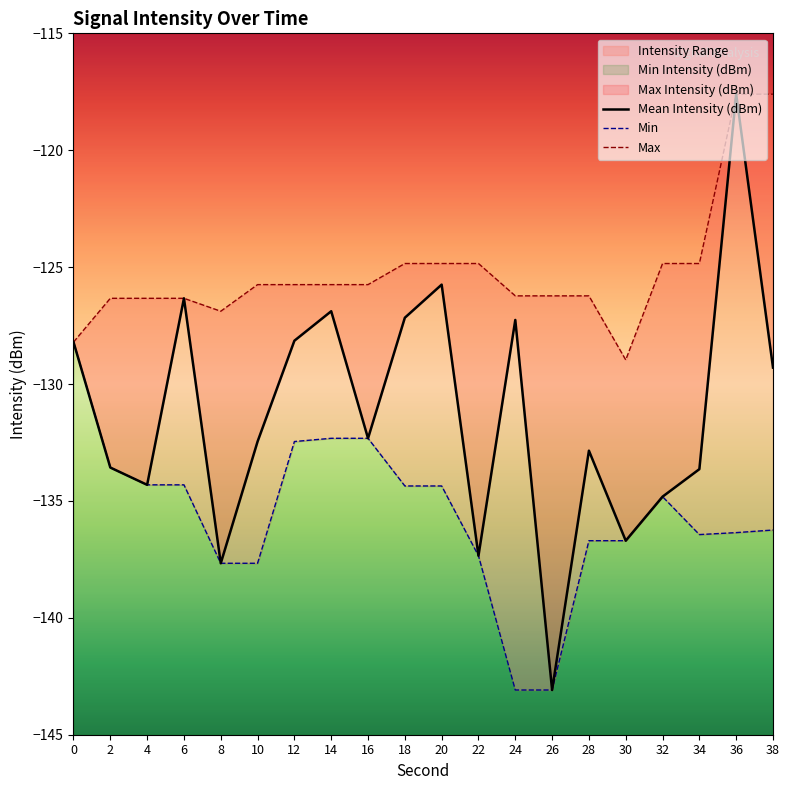

True or false: Mean Intensity (dBm) and Max Intensity (dBm) intersect in this chart.

False